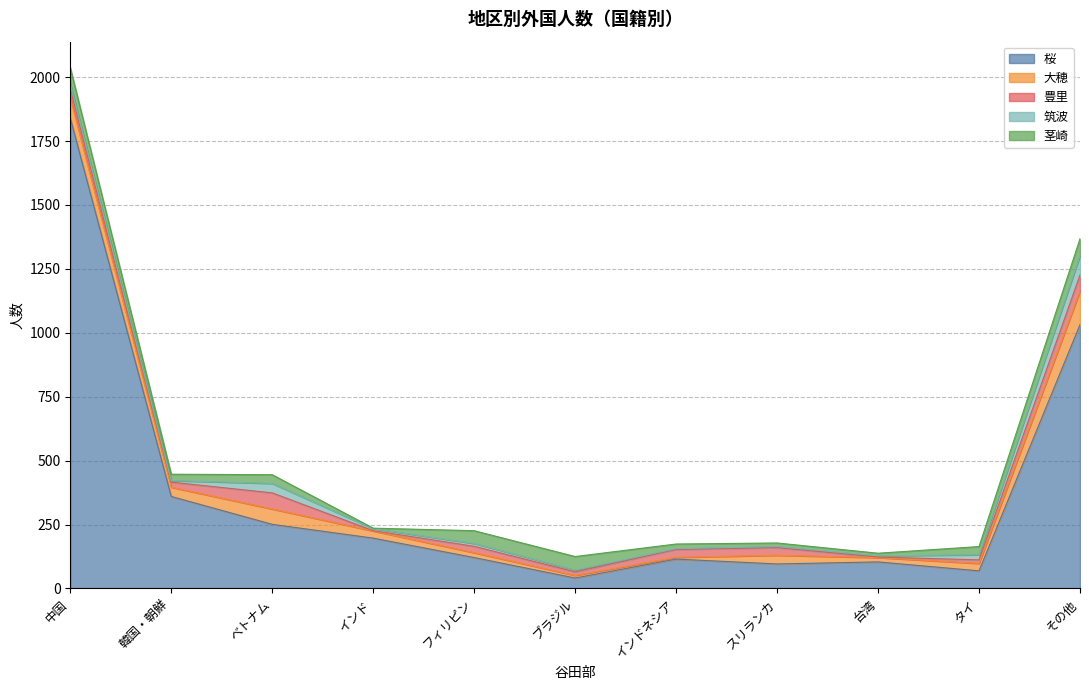

After their last crossing, which series has the higher values: 茎崎 or 大穂?

大穂